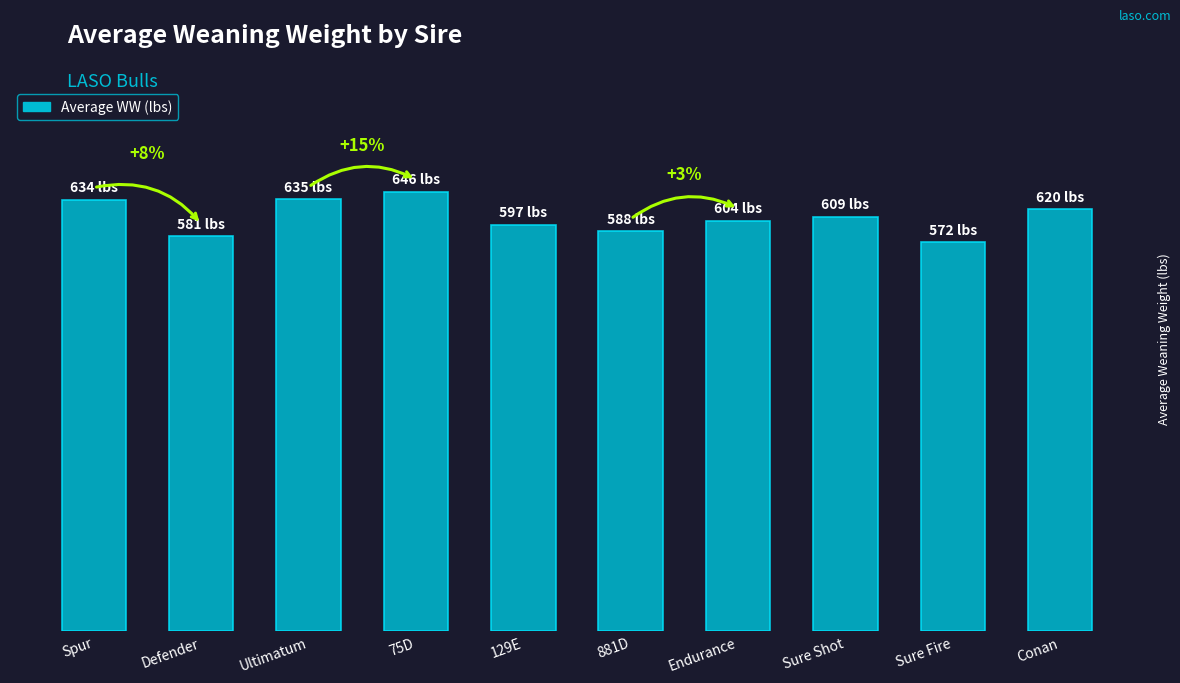

Reading left to right, transcribe all the data shown in this chart.

634.0	580.8	635.0	646.0	597.2	588.0	603.5	609.0	572.0	620.5